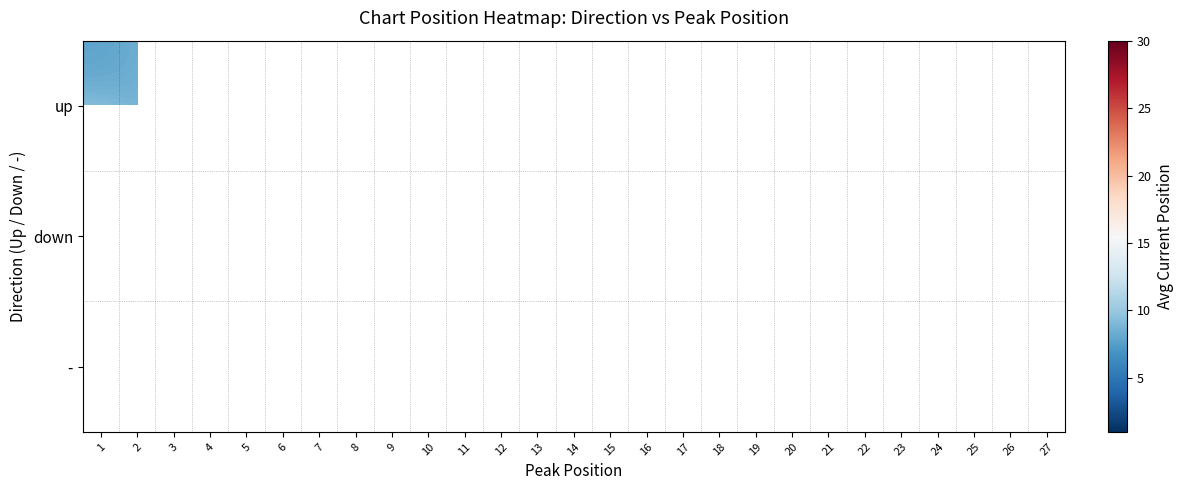

List the series in order of their peak value, highest first.

up, down, -